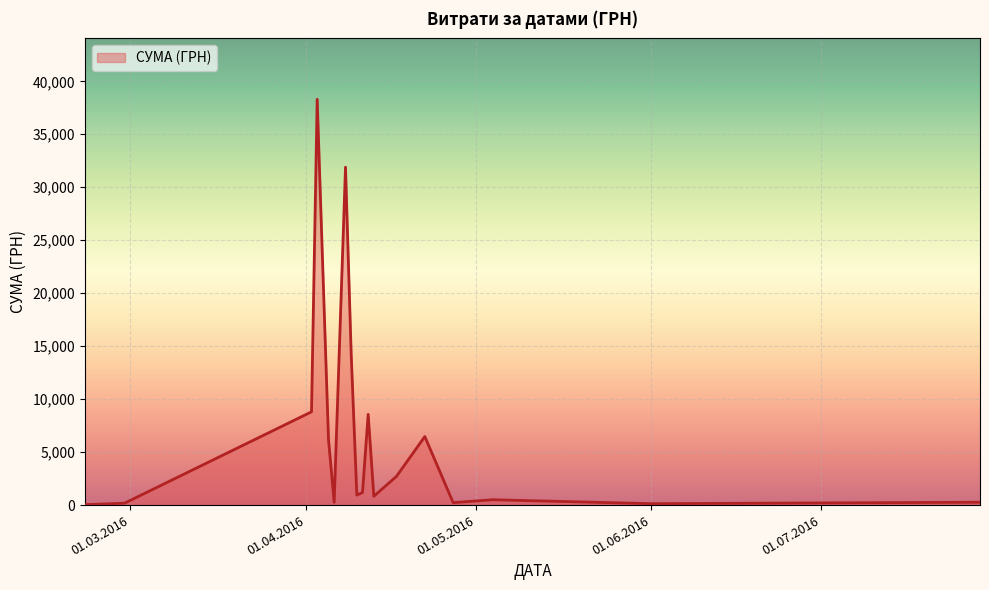

What is the difference between the maximum and minimum values?

38264.5